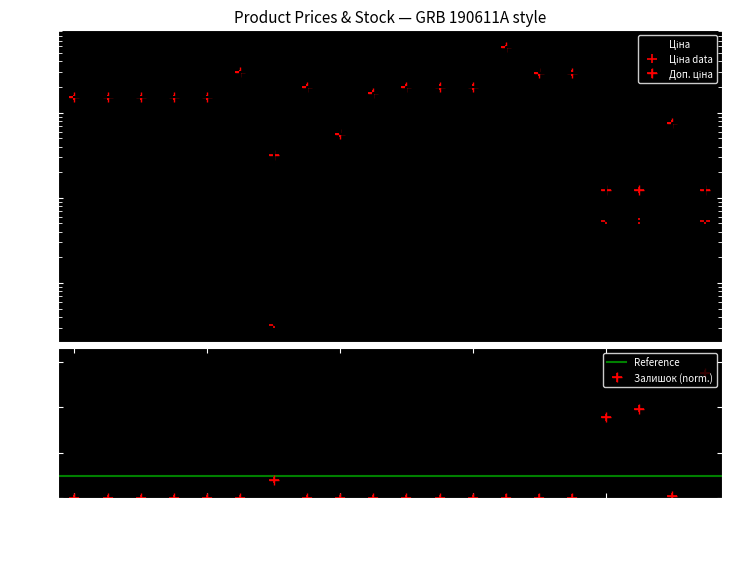

True or false: Ціна and Доп. ціна intersect in this chart.

False